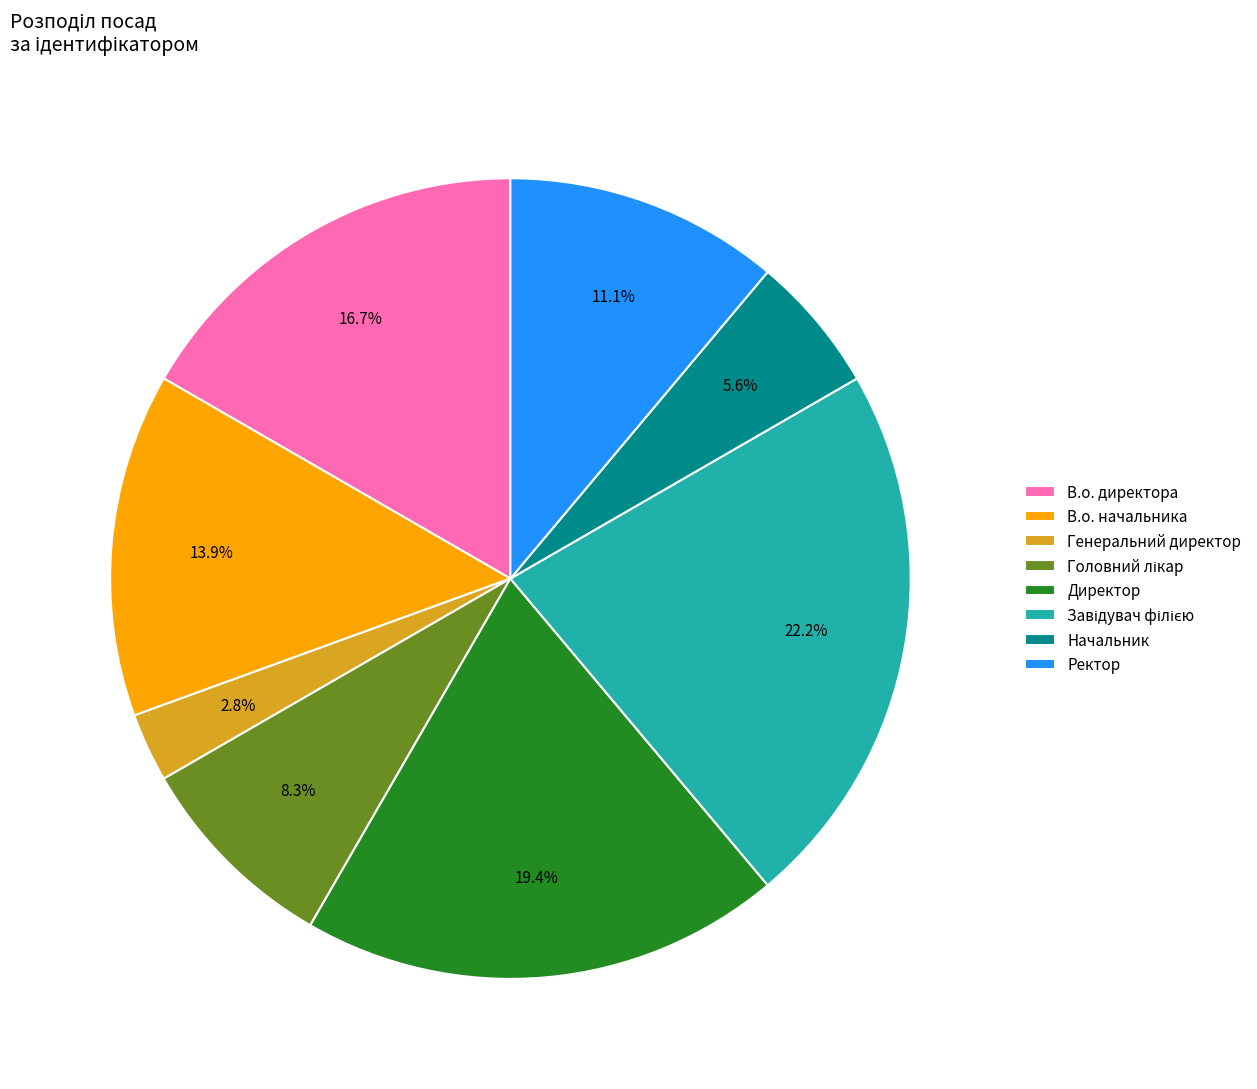

Approximately how many times larger is the value at Ректор compared to Начальник?

2.0